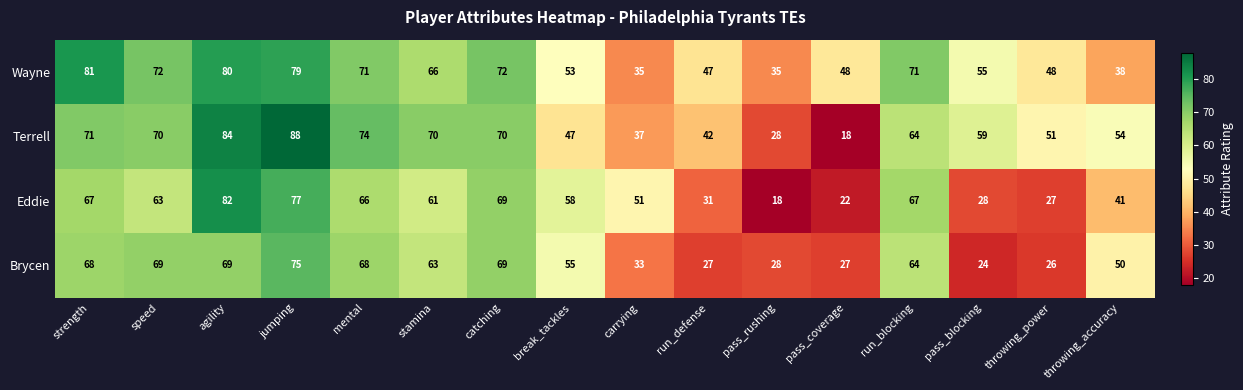

Which category has the highest value in the Wayne series?

strength